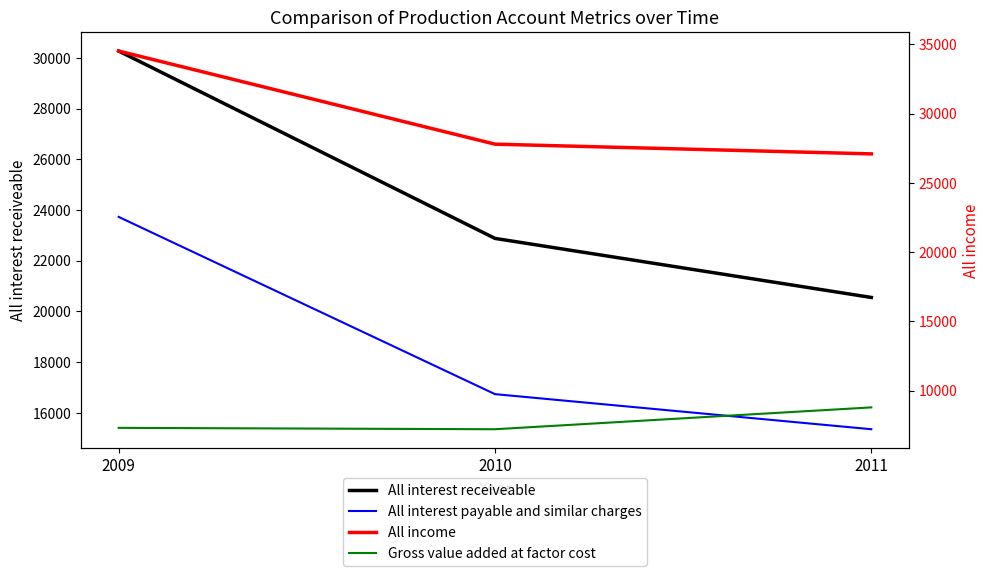

List the series in order of their peak value, lowest first.

Gross value added at factor cost, All interest payable and similar charges, All interest receiveable, All income